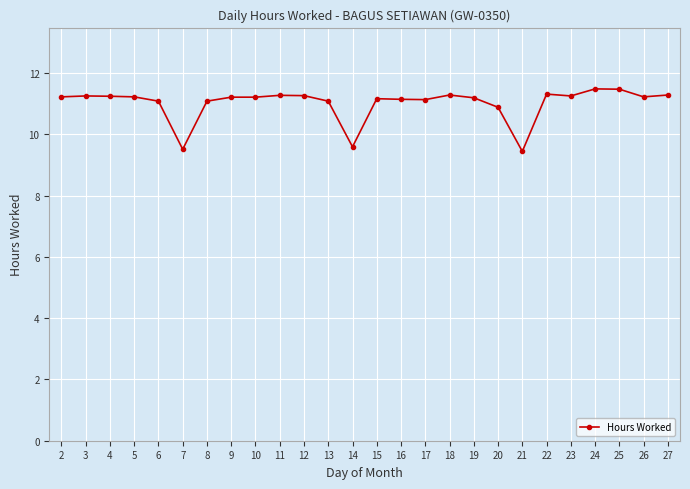

How many values exceed 11?

22